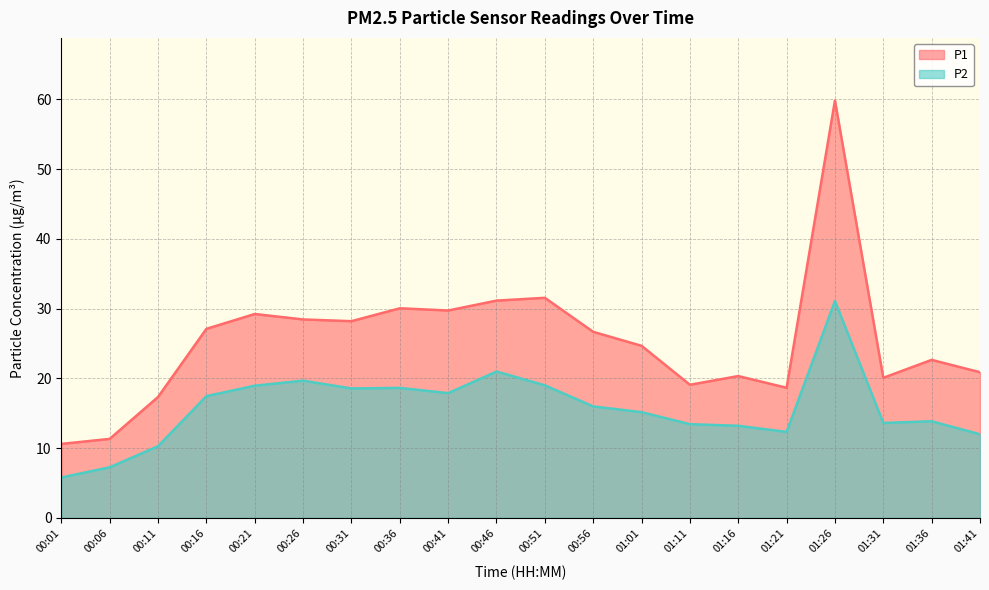

Which series has the largest range (max minus min)?

P1